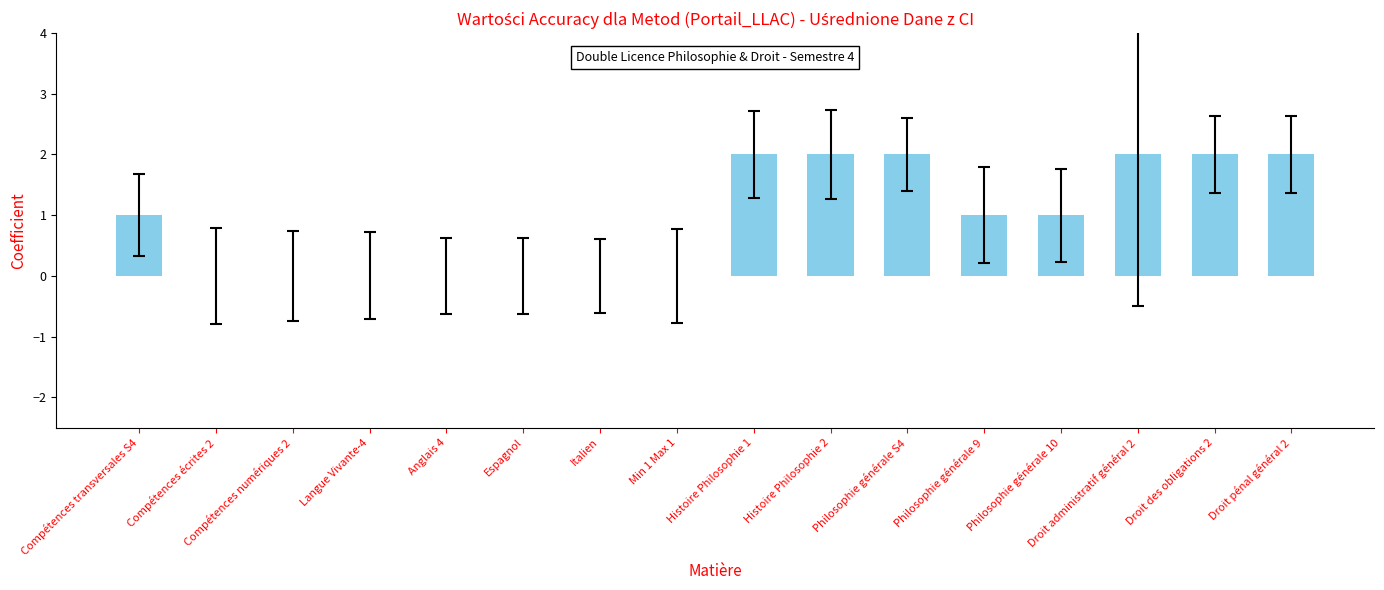

Between Compétences écrites 2 and Droit administratif général 2, which is larger?

Droit administratif général 2